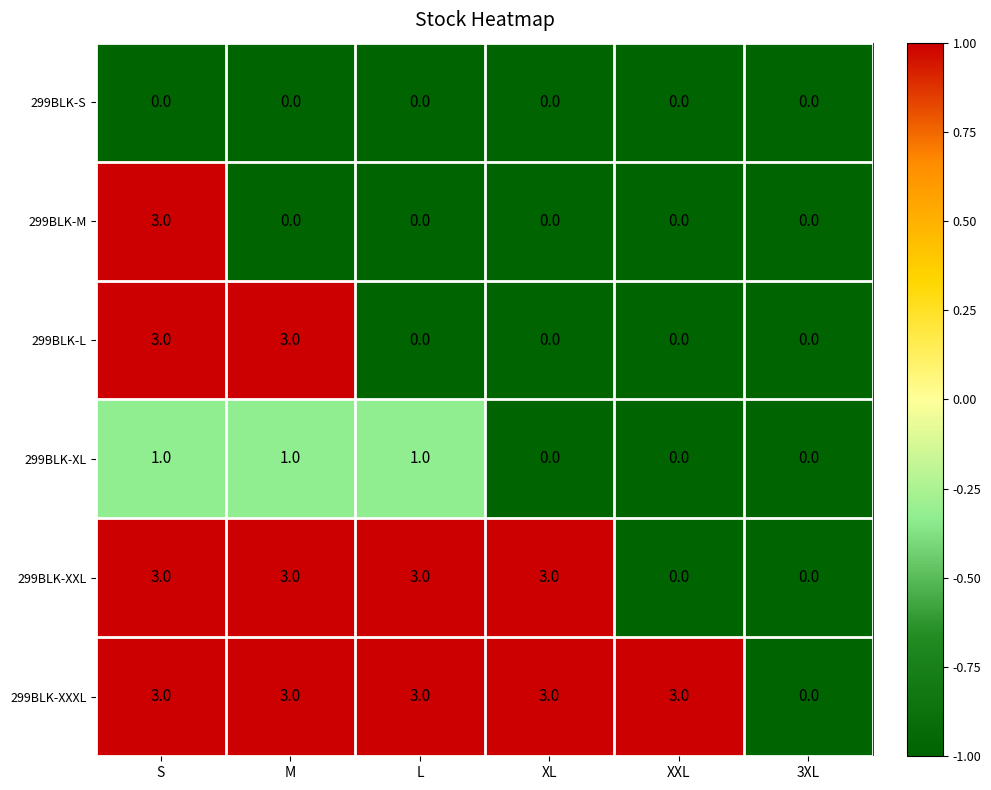

At which category is the sum across all series the highest?

S